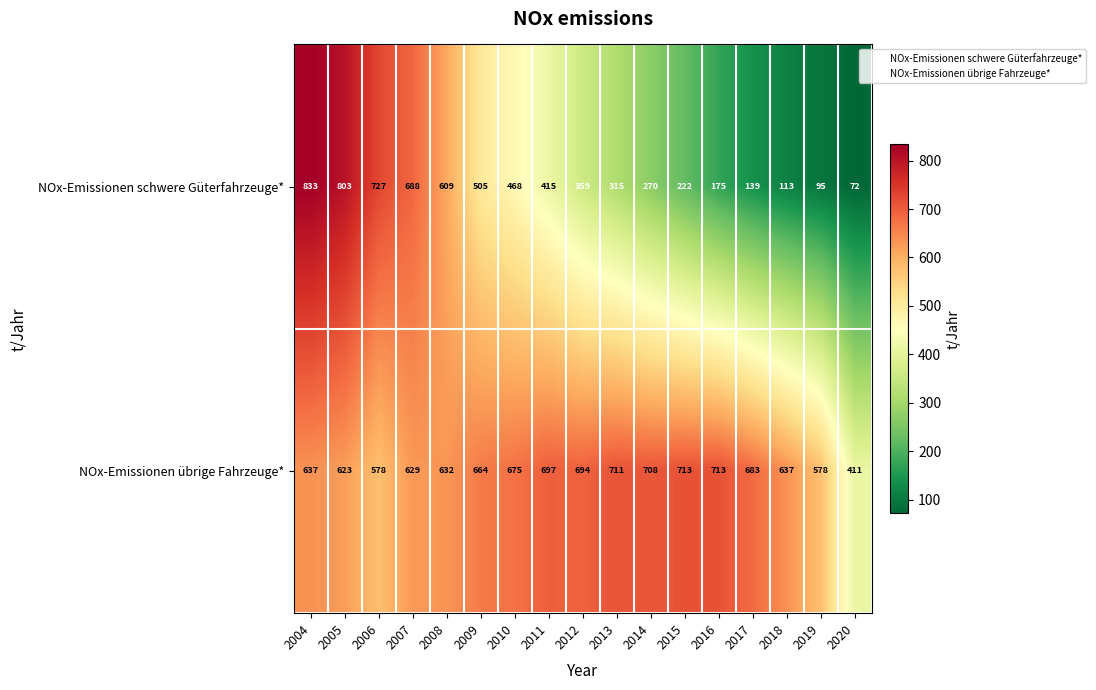

The NOx-Emissionen übrige Fahrzeuge* series shows 713 at 2016. True or false?

True